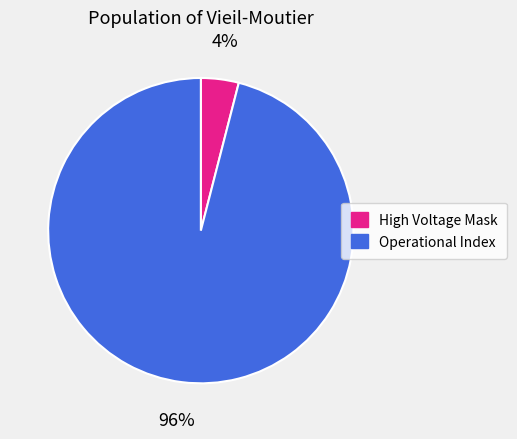

Which category has the biggest portion of the pie?

Operational Index